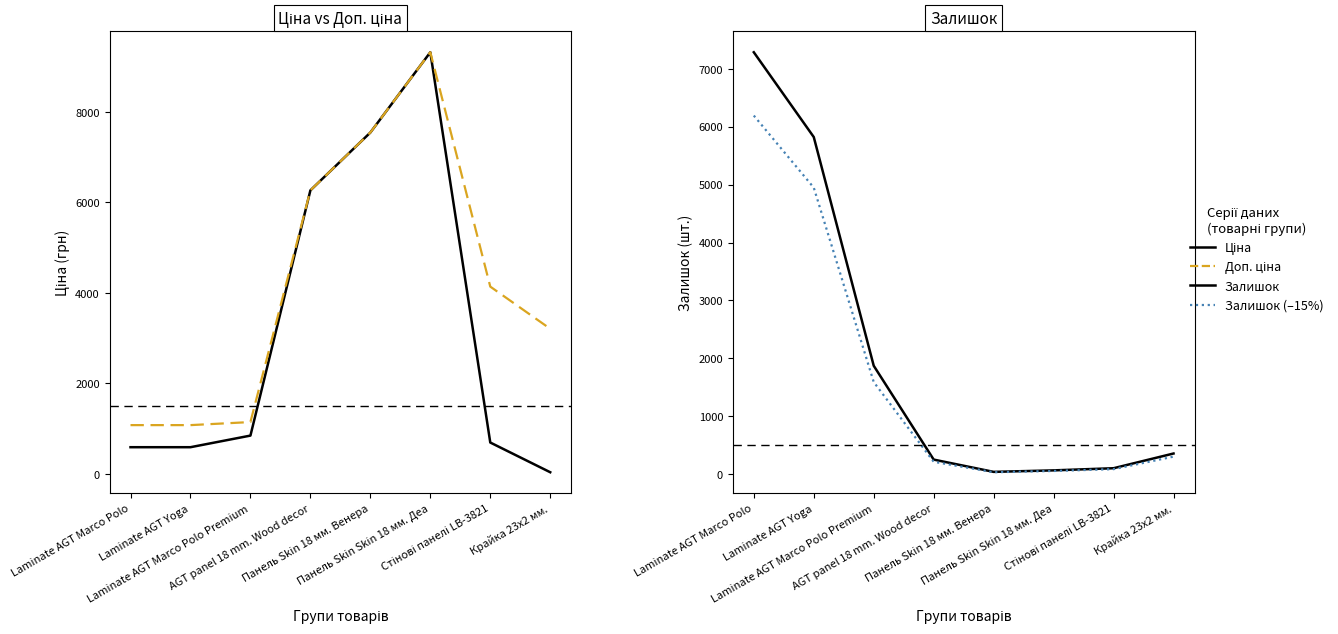

What is the average value of the Ціна series?

3233.8